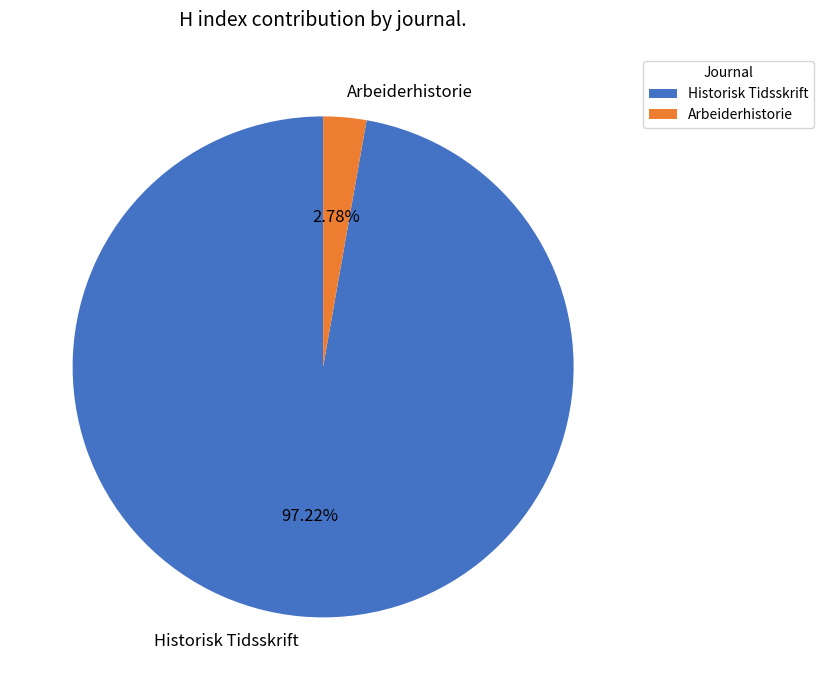

To the nearest percent, what is the difference between the largest and smallest slice percentages?

94%